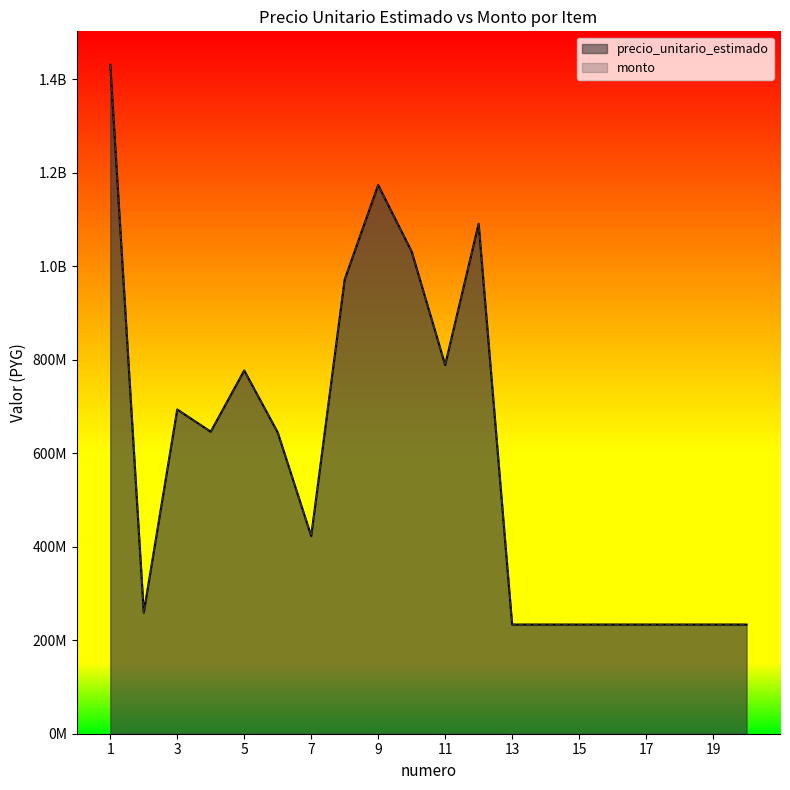

Rank the series by their maximum value, from highest to lowest.

precio_unitario_estimado, monto